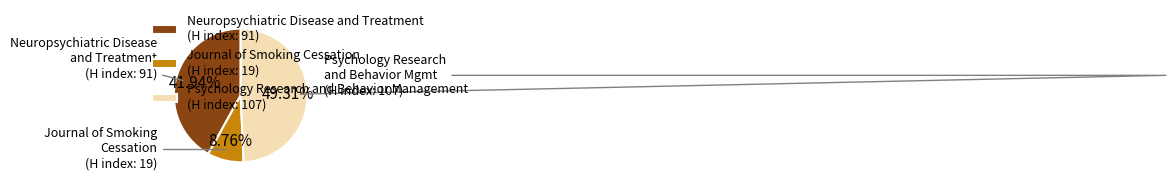

Which has a higher value, Journal of Smoking Cessation or Neuropsychiatric Disease and Treatment?

Neuropsychiatric Disease and Treatment